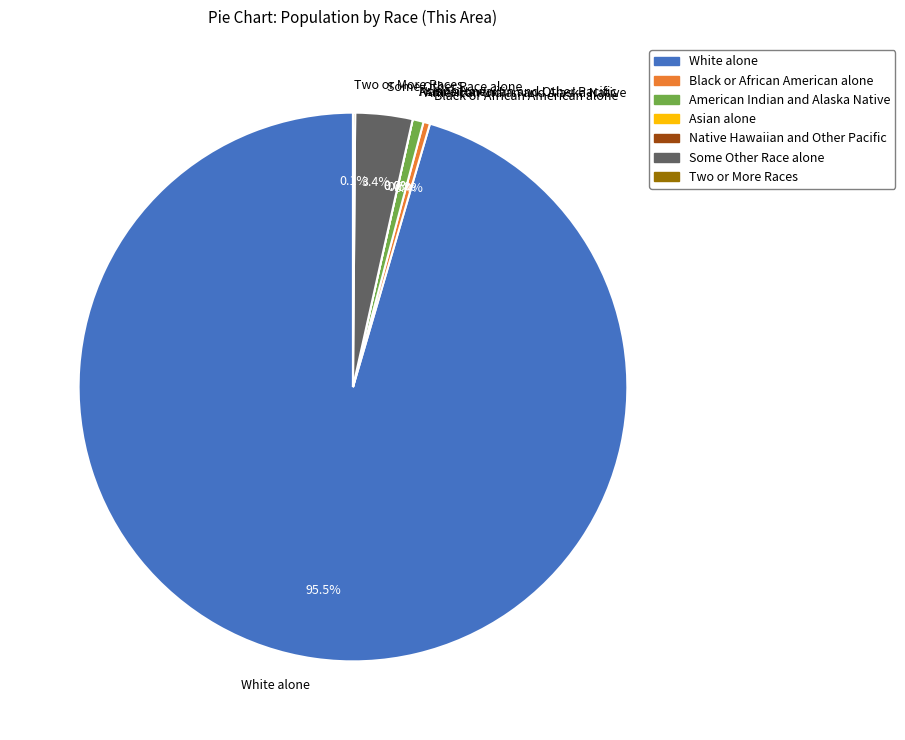

True or false: Two or More Races accounts for 11% of the total.

False